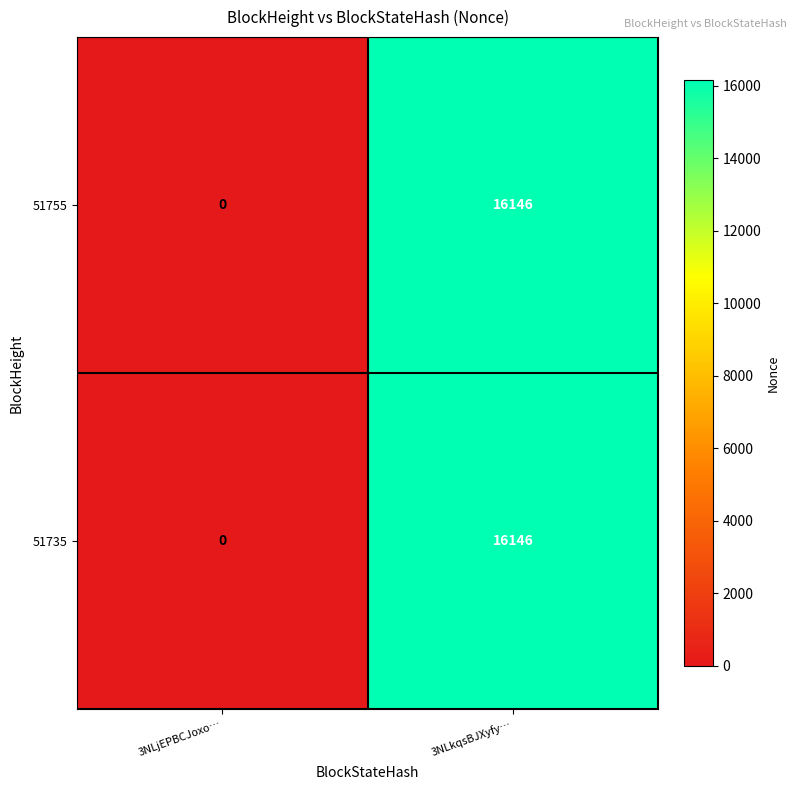

Rank the categories by 51735 value from highest to lowest.

3NLkqsBJXyfy…, 3NLjEPBCJoxo…